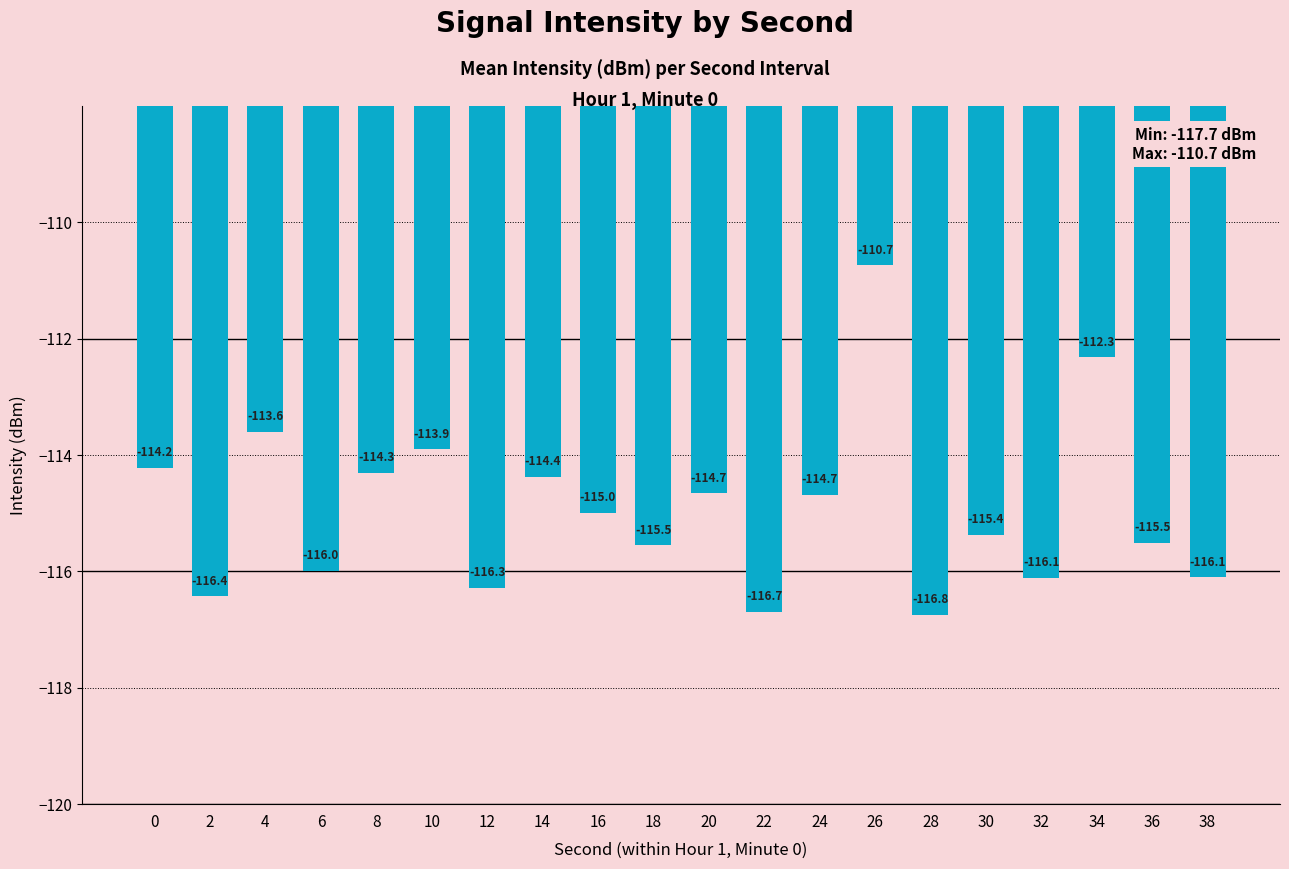

What is the value of the 20th bar from the left?

-116.1